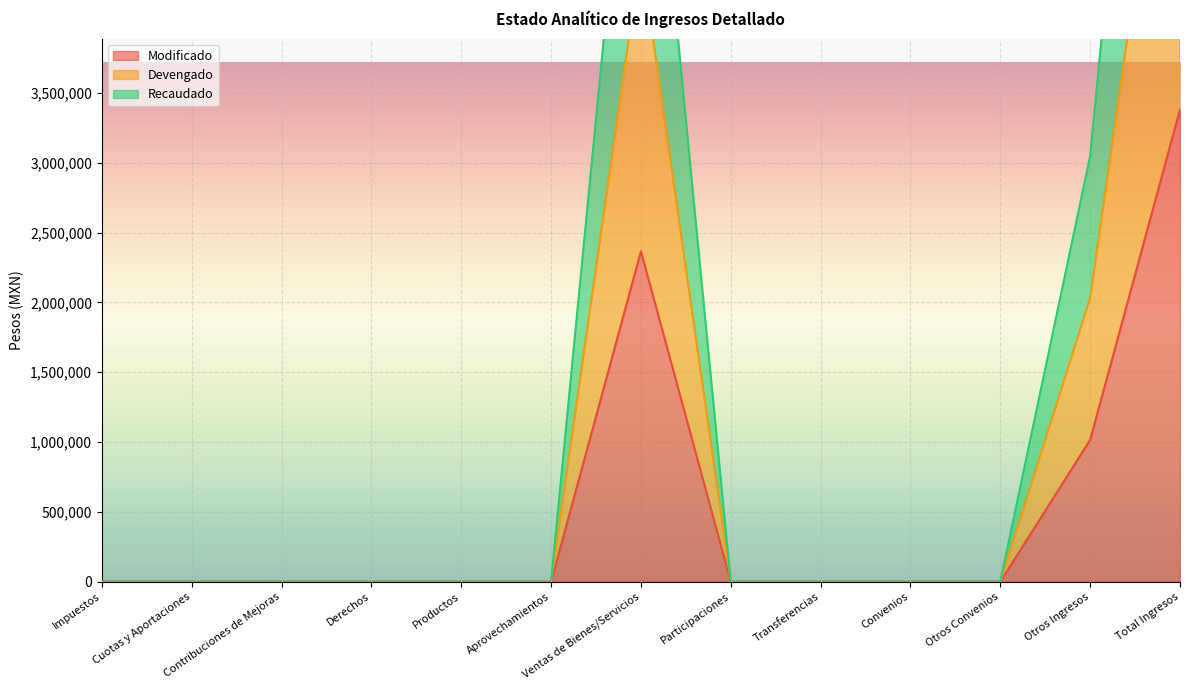

How many lines are shown in the chart?

3